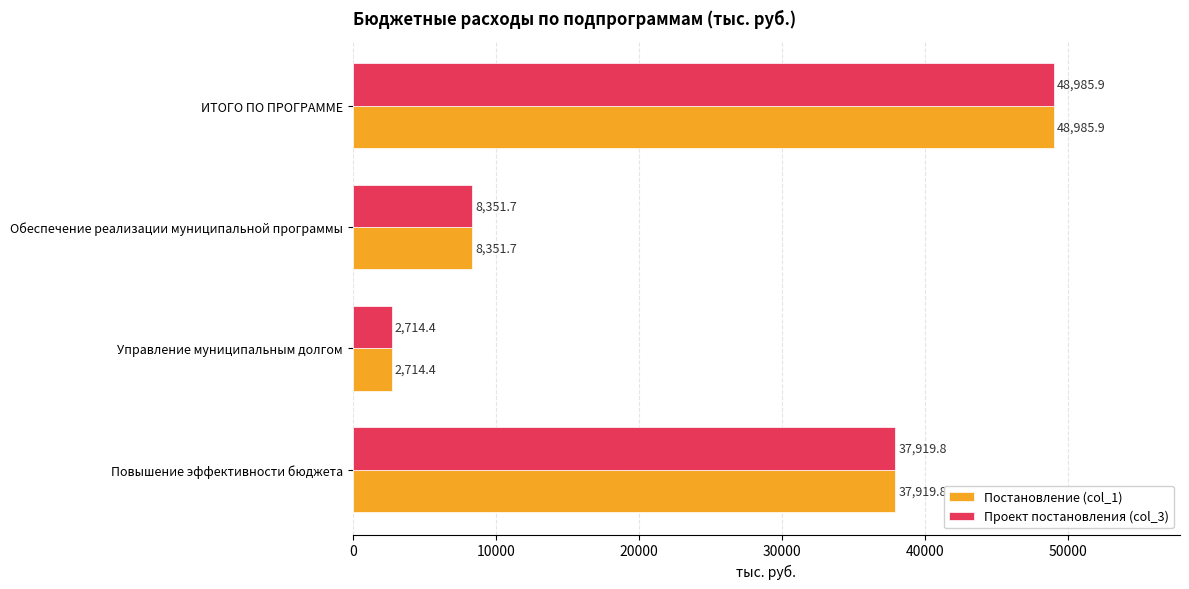

Is the value of Проект постановления (col_3) at ИТОГО ПО ПРОГРАММЕ greater than the value of Постановление (col_1) at Обеспечение реализации муниципальной программы?

Yes